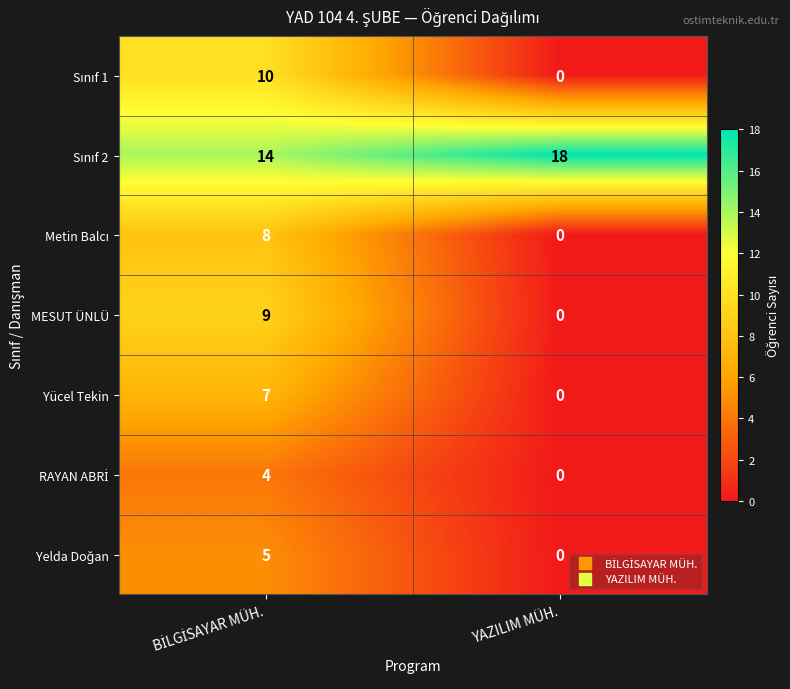

What is the difference between the highest and lowest values at YAZILIM MÜH.?

18